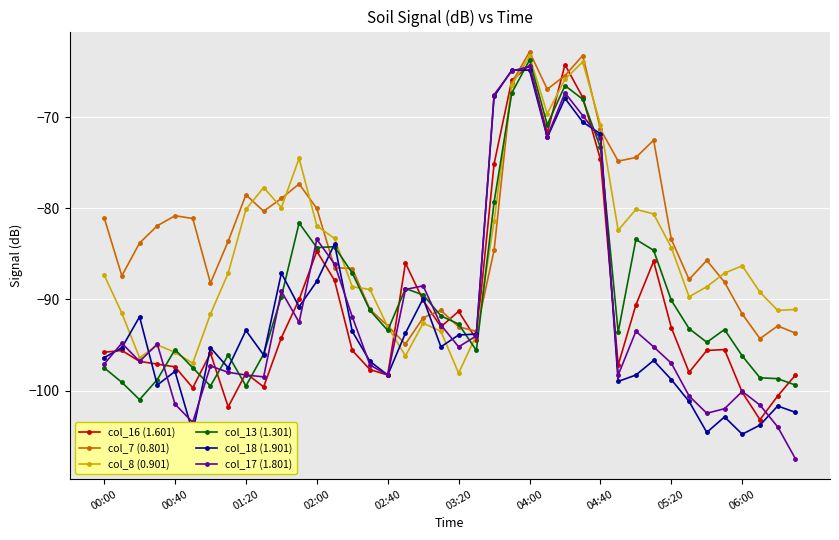

True or false: col_17 (1.801) has more than 1 interior local peaks.

True